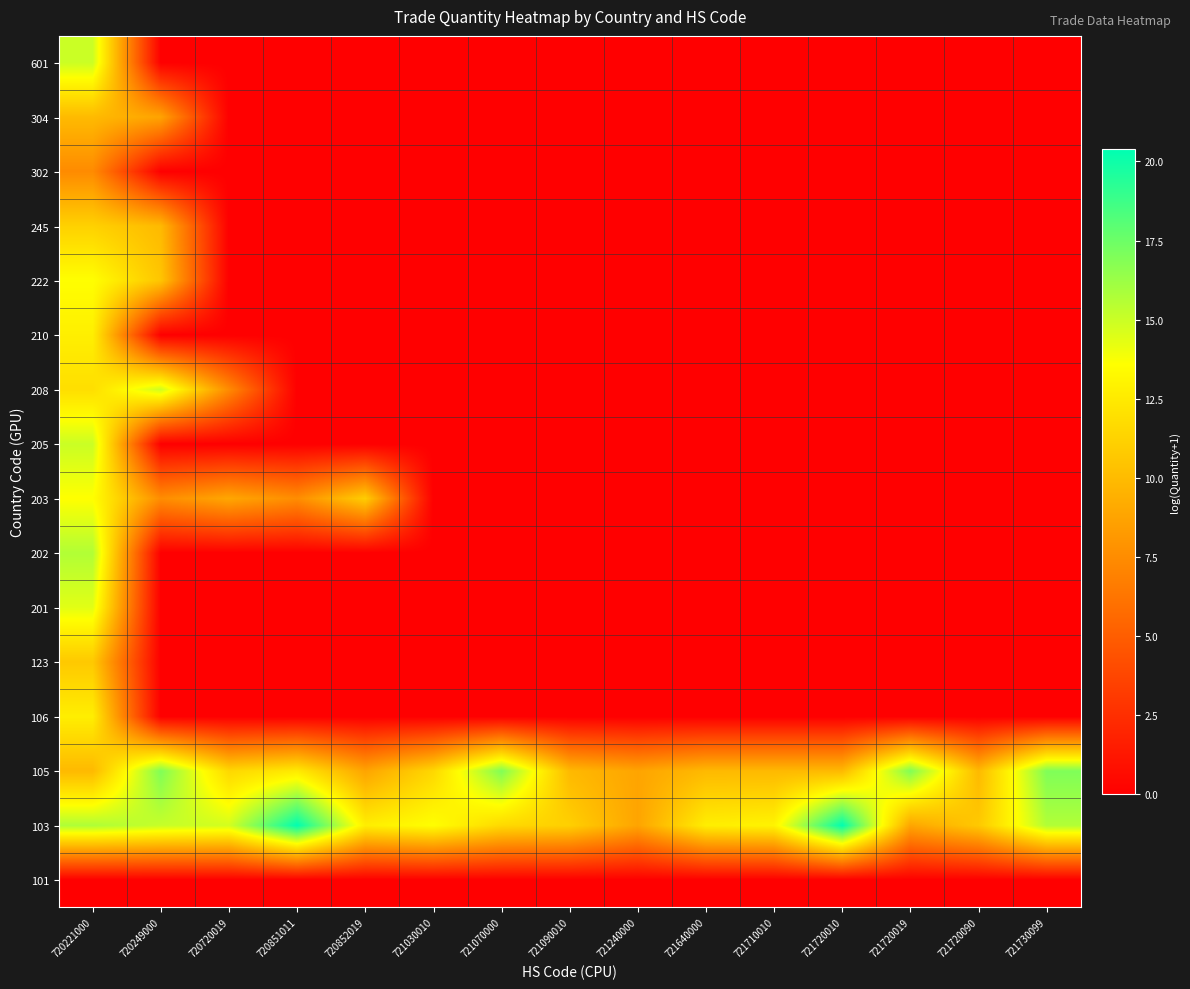

Which label corresponds to the largest value in the chart?

720851011